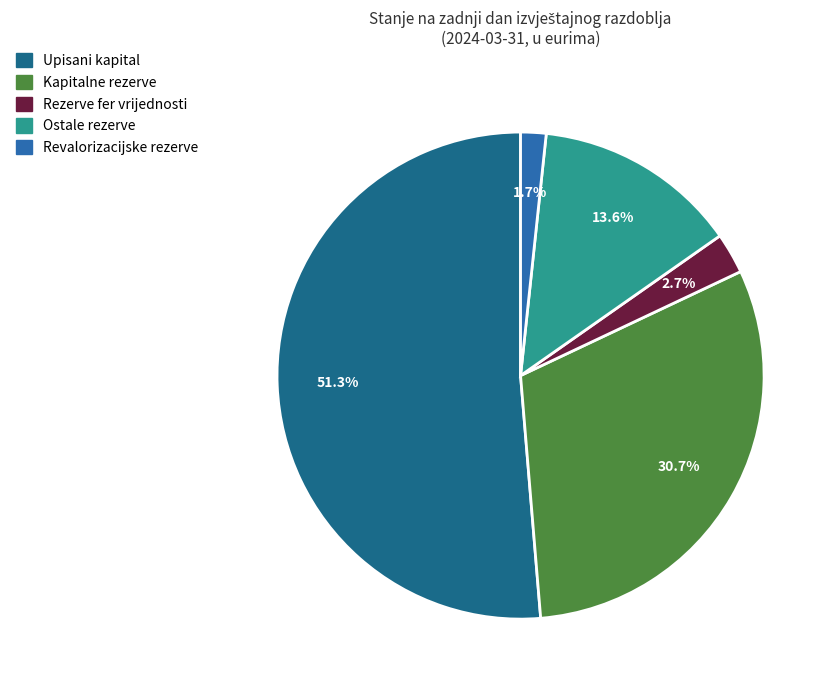

True or false: Kapitalne rezerve accounts for 31% of the total.

True